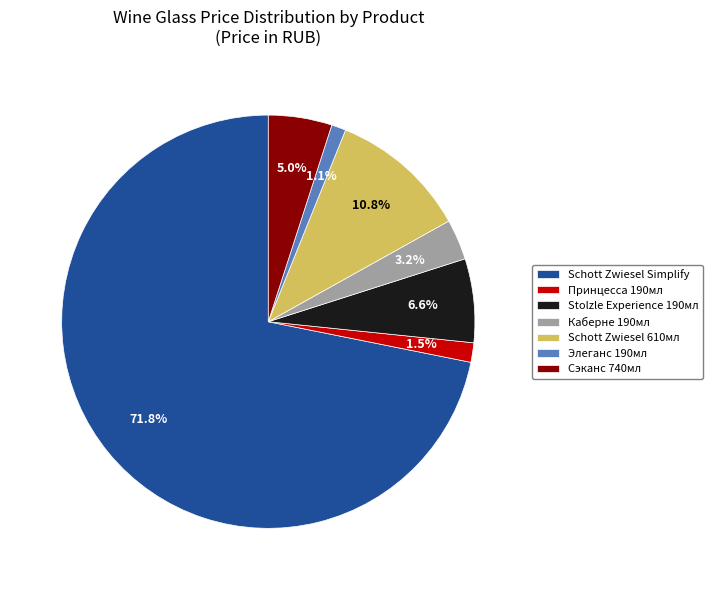

To the nearest percent, what is the difference between the largest and smallest slice percentages?

71%